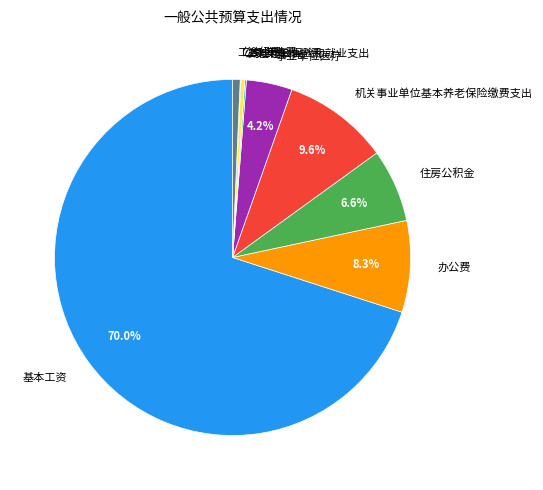

Is there a majority slice in this chart?

Yes